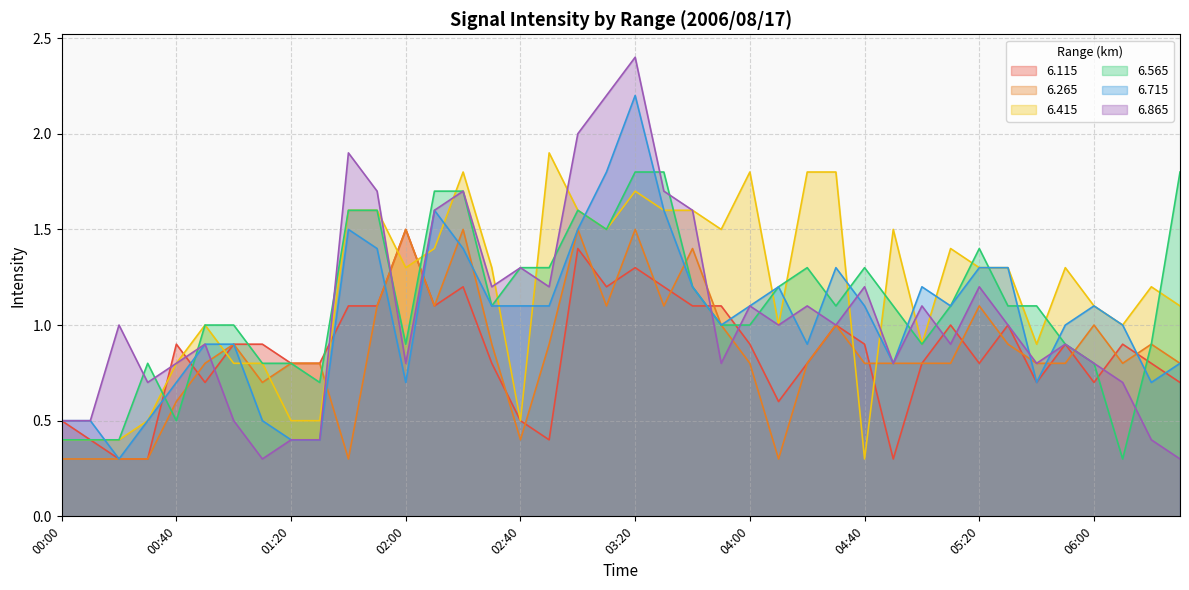

What is the difference between the   6.565 values at 05:40 and 03:00?

0.5